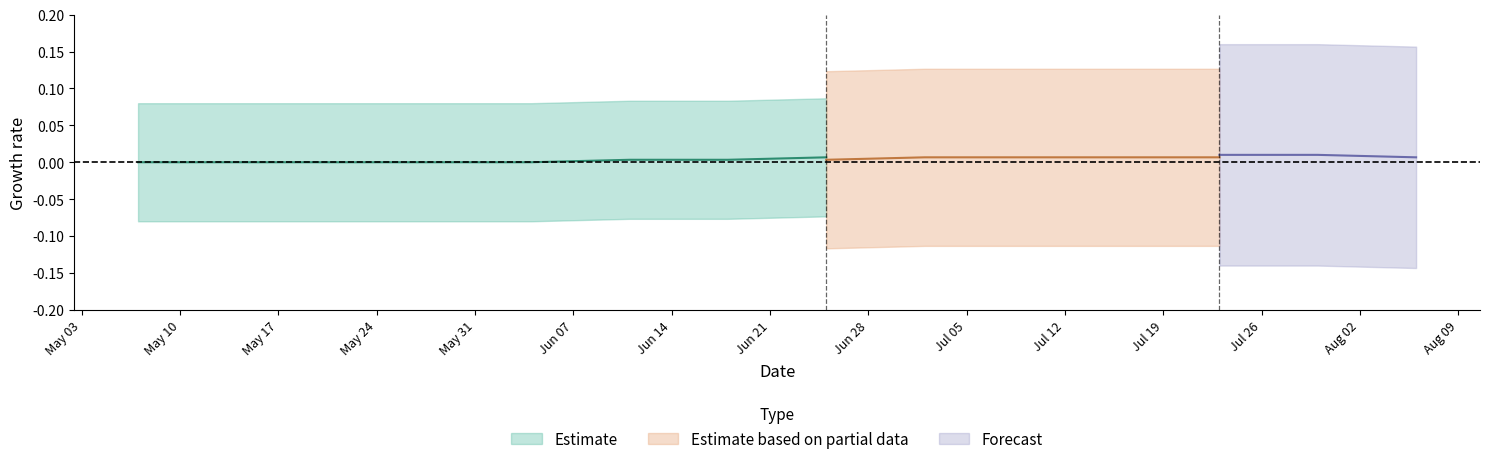

Which category has the lowest value across all series?

2021-05-07